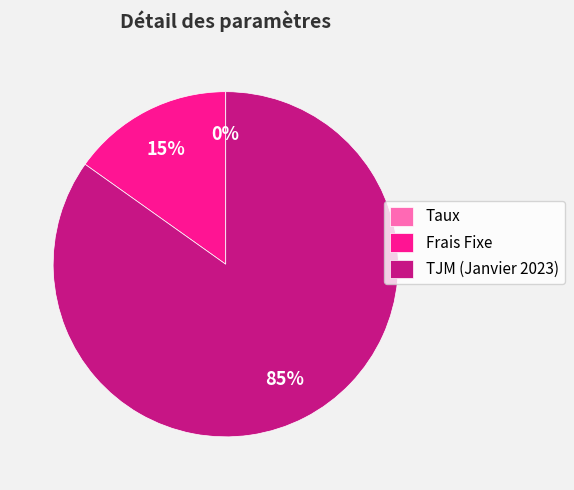

Which slice is the largest?

TJM (Janvier 2023)